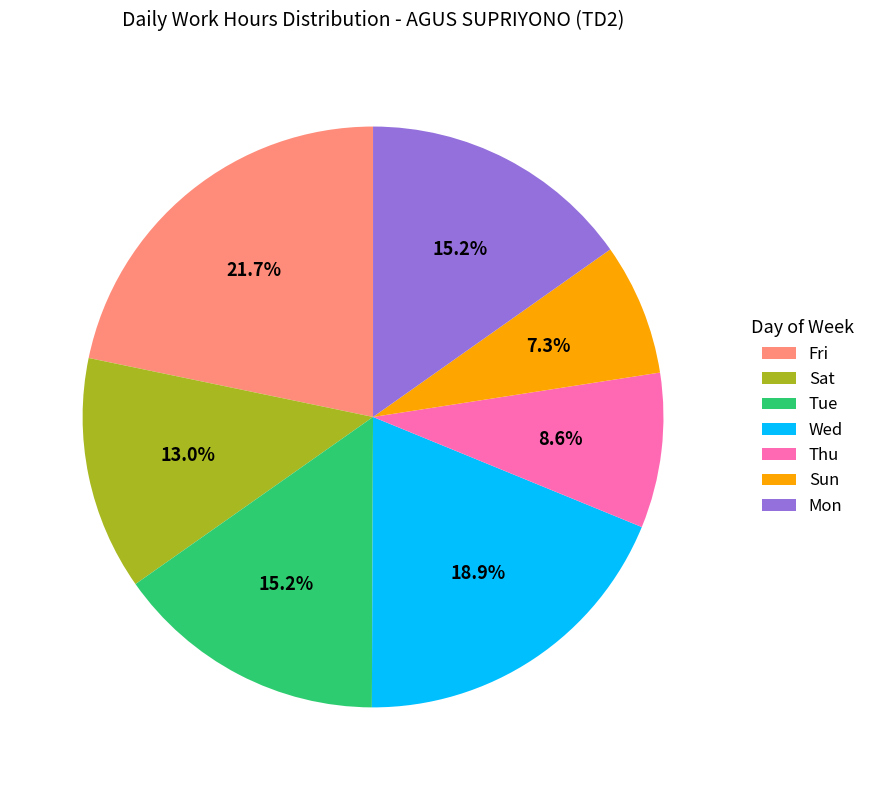

Combined, what portion of the pie is Wed and Sun?

26.2%